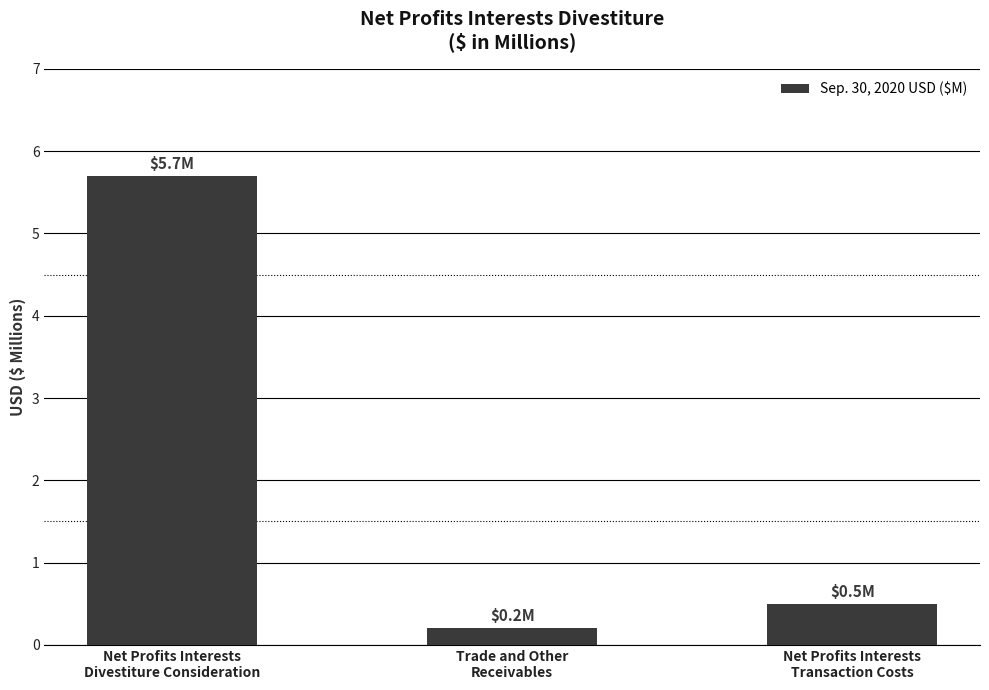

Rank the categories by value from highest to lowest.

Net Profits Interests
Divestiture Consideration, Net Profits Interests
Transaction Costs, Trade and Other
Receivables